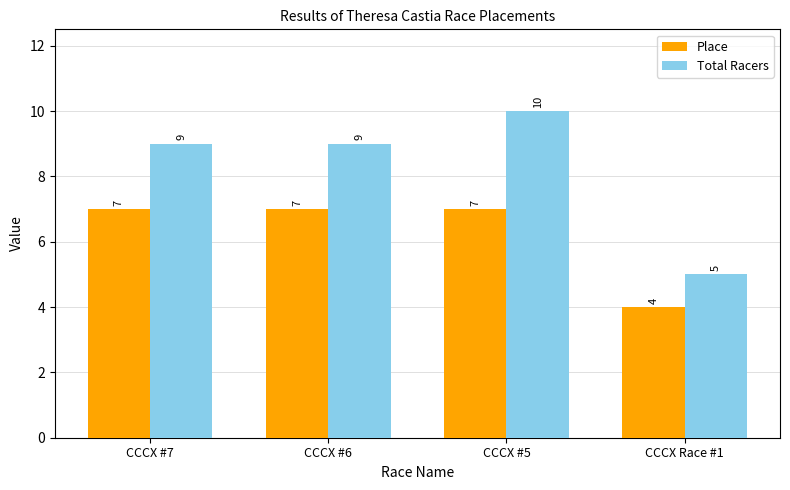

Rank the series at CCCX #7 from highest to lowest value.

Total Racers, Place